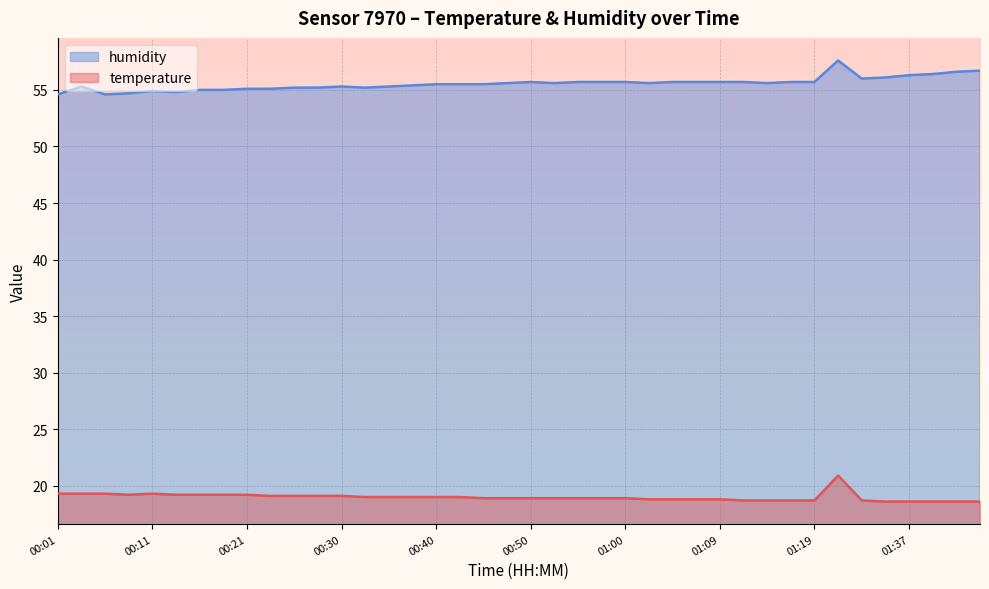

What is the difference between the second highest and minimum values in the humidity series?

2.1